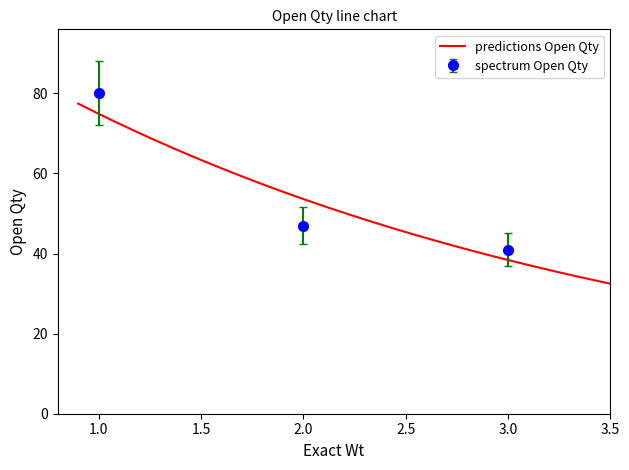

List the labels in order of value, largest first.

1, 2, 3